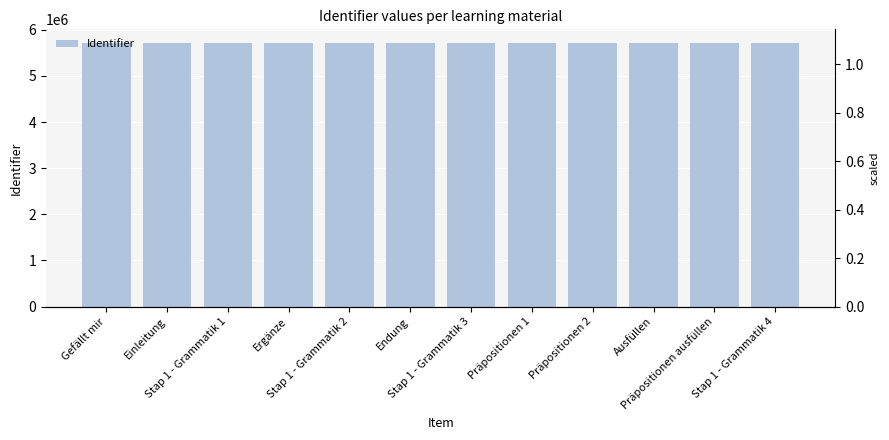

Rank the categories by value from highest to lowest.

Ergänze, Stap 1 - Grammatik 4, Präpositionen ausfüllen, Ausfüllen, Präpositionen 2, Präpositionen 1, Stap 1 - Grammatik 3, Endung, Stap 1 - Grammatik 2, Stap 1 - Grammatik 1, Einleitung, Gefällt mir